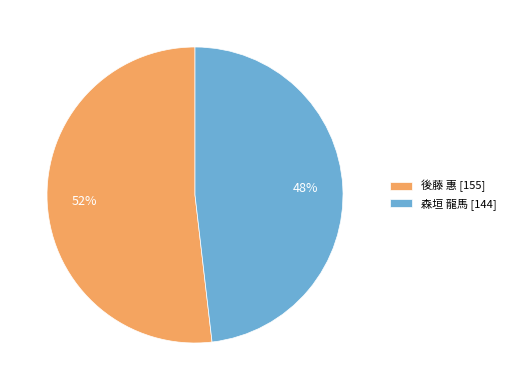

How many segments does this pie chart have?

2